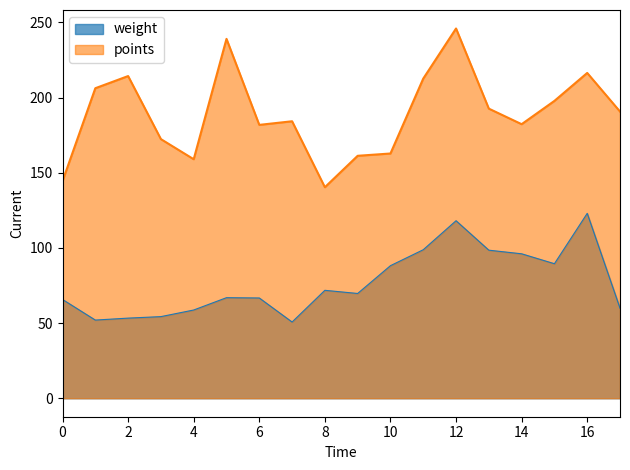

Which series has the largest range (max minus min)?

points